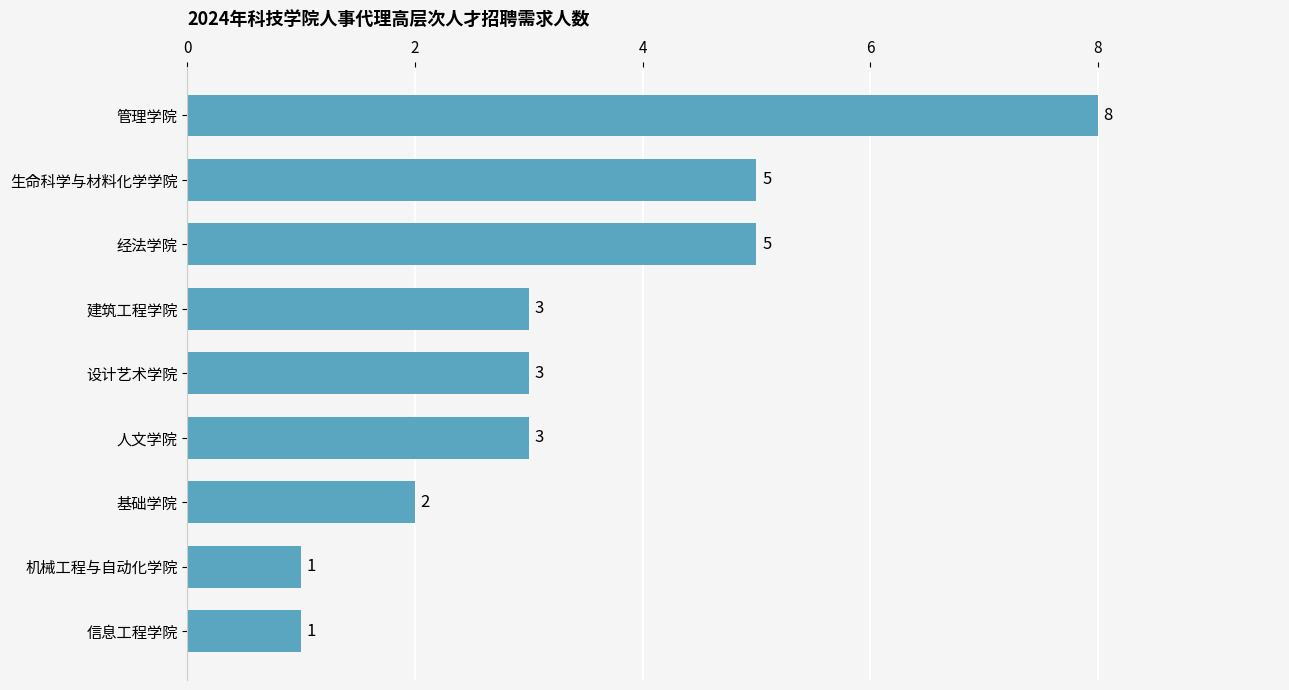

What is the greatest value displayed?

8